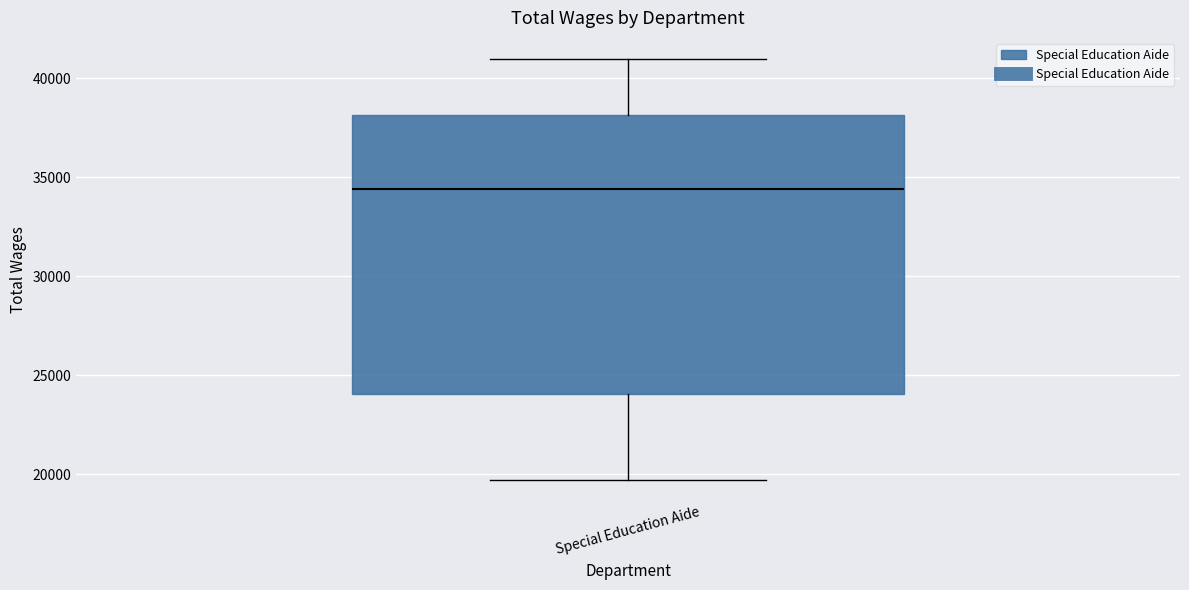

Read this box plot against the y-axis: the position of the median line, the range covered by the box, and the ends of both whiskers. The values are not printed on the chart, so give them approximately, as read against the axis.

median 34500, box 24000 to 38000, whiskers 19500 to 41000